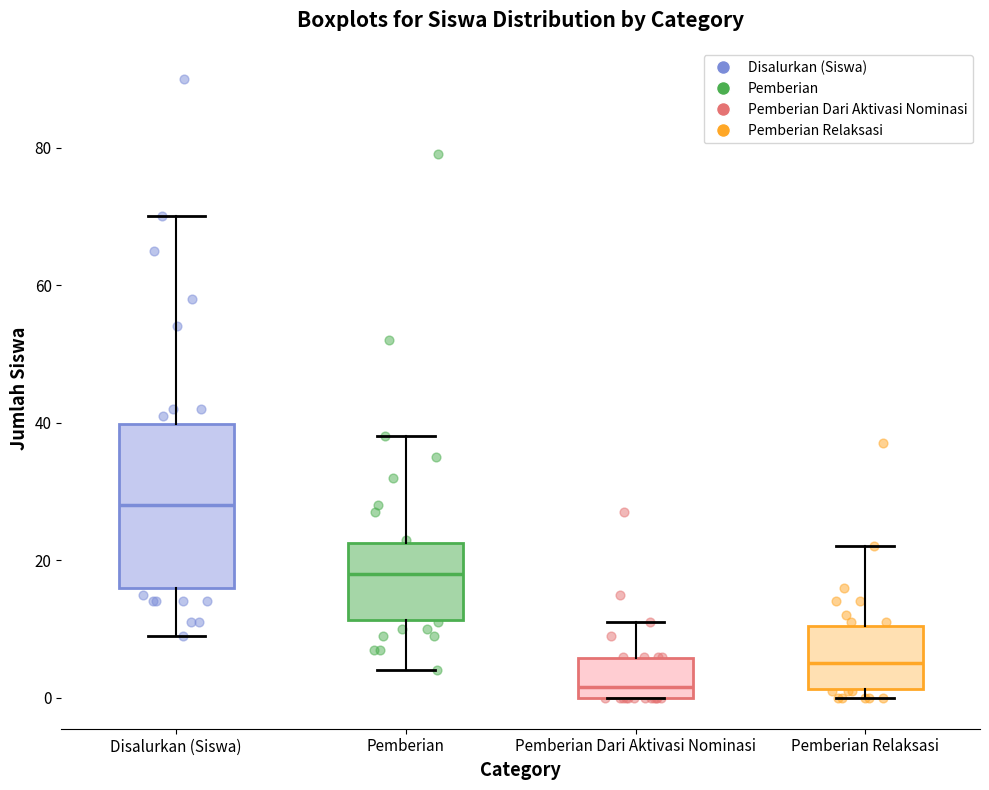

Which box has the lowest median line?

Pemberian Dari Aktivasi Nominasi